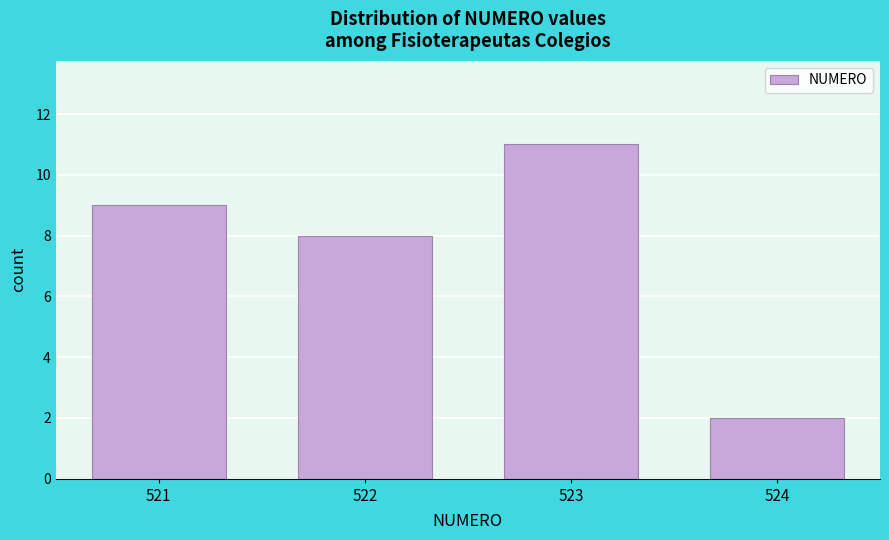

Reading left to right, extract all data points from this chart.

9	8	11	2